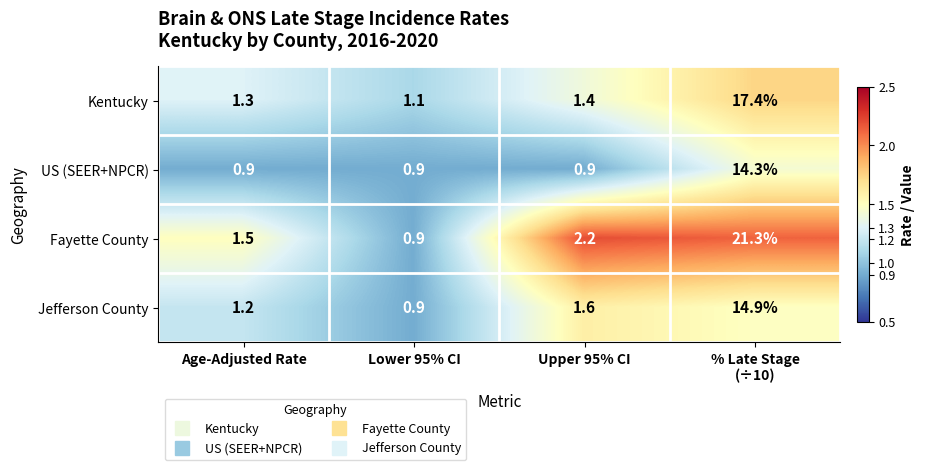

Reading right to left, list all the values displayed in this chart.

Kentucky: 17.4	1.4	1.1	1.3
US (SEER+NPCR): 14.3	0.9	0.9	0.9
Fayette County: 21.3	2.2	0.9	1.5
Jefferson County: 14.9	1.6	0.9	1.2